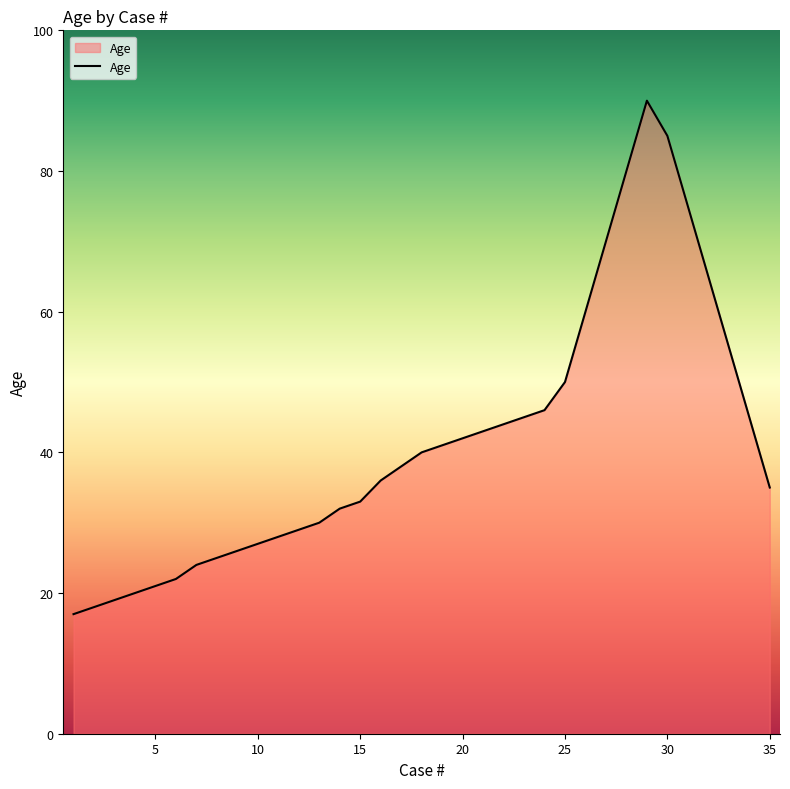

How many lines are shown in the chart?

1